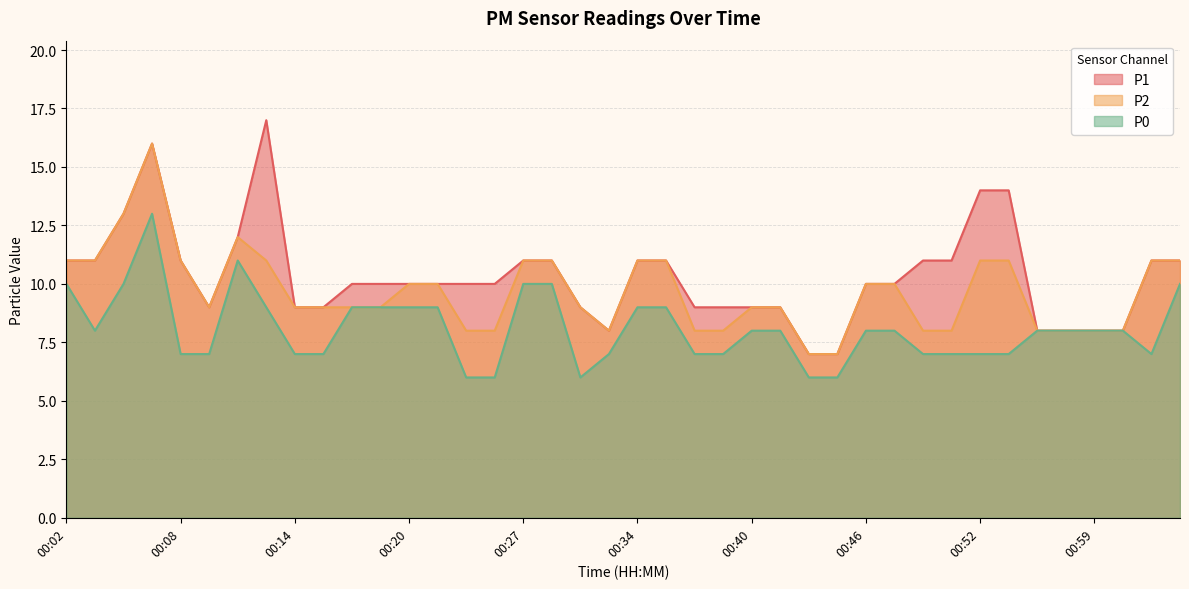

True or false: P0 and P1 intersect in this chart.

False